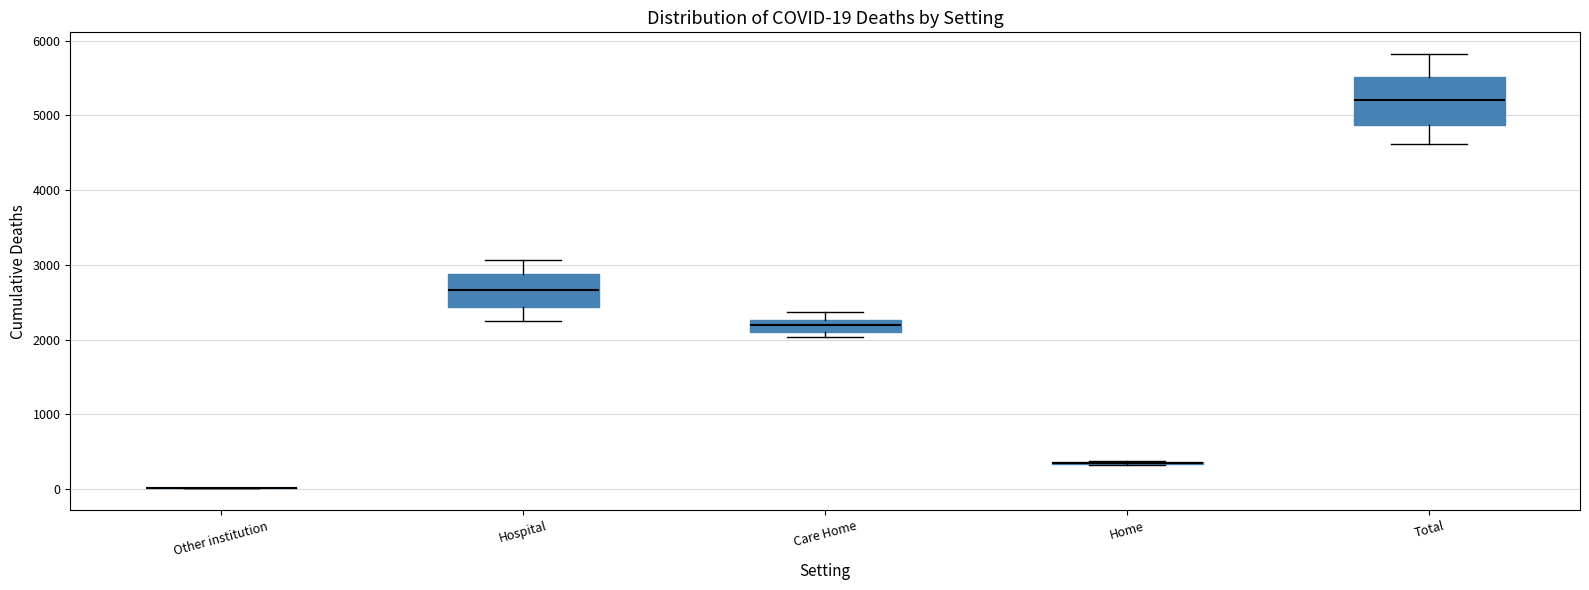

Comparing the boxes themselves (not the whiskers), which one is the tallest?

Total